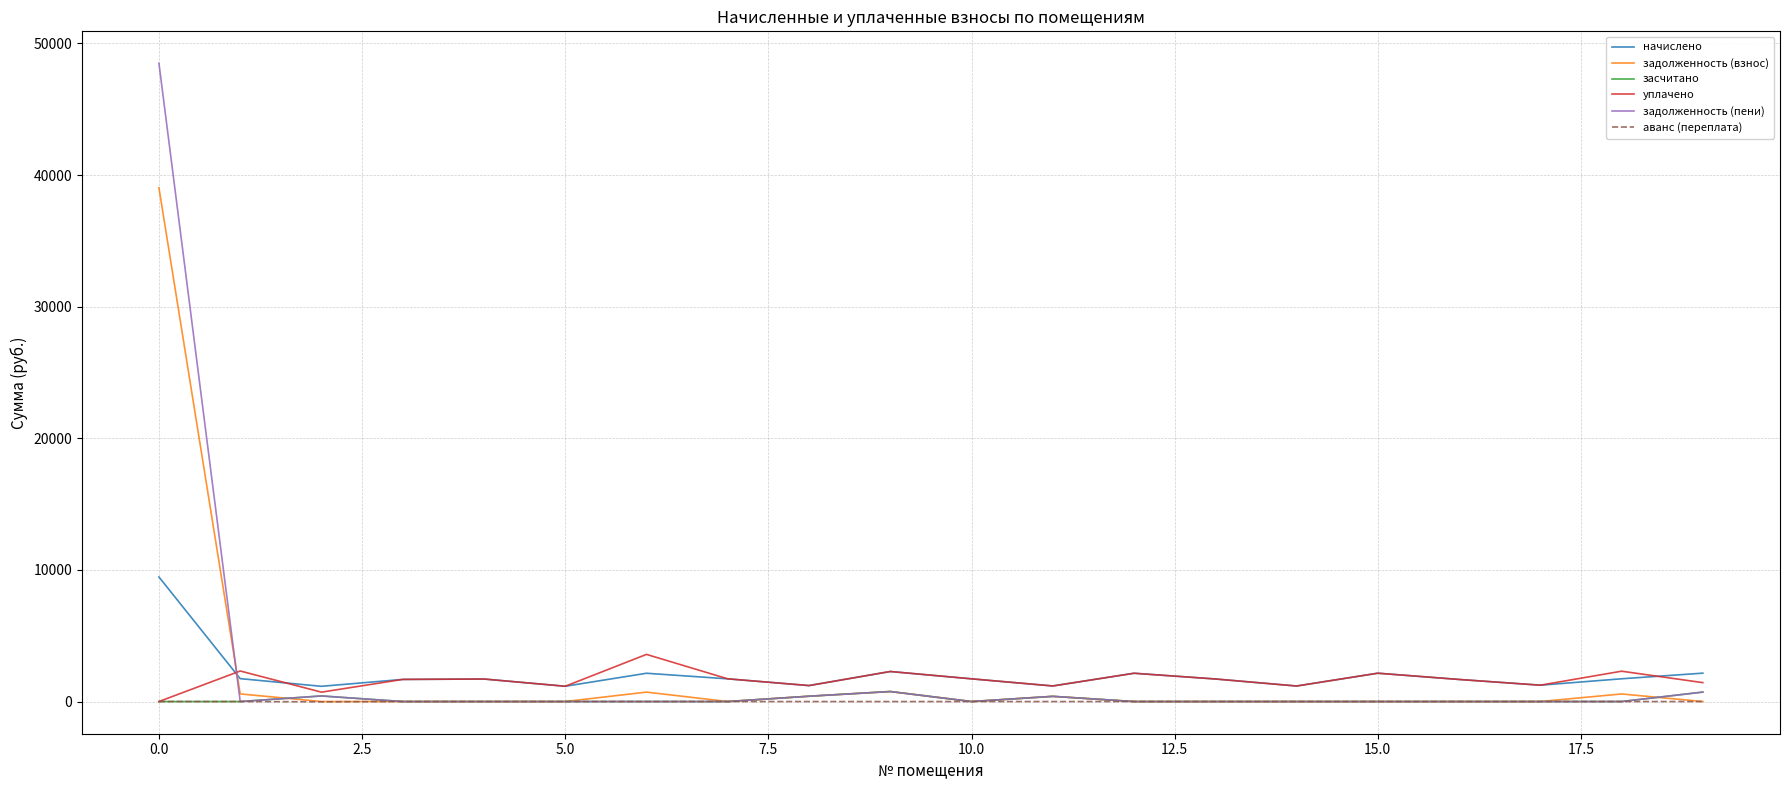

What is the greatest value displayed?

48496.8